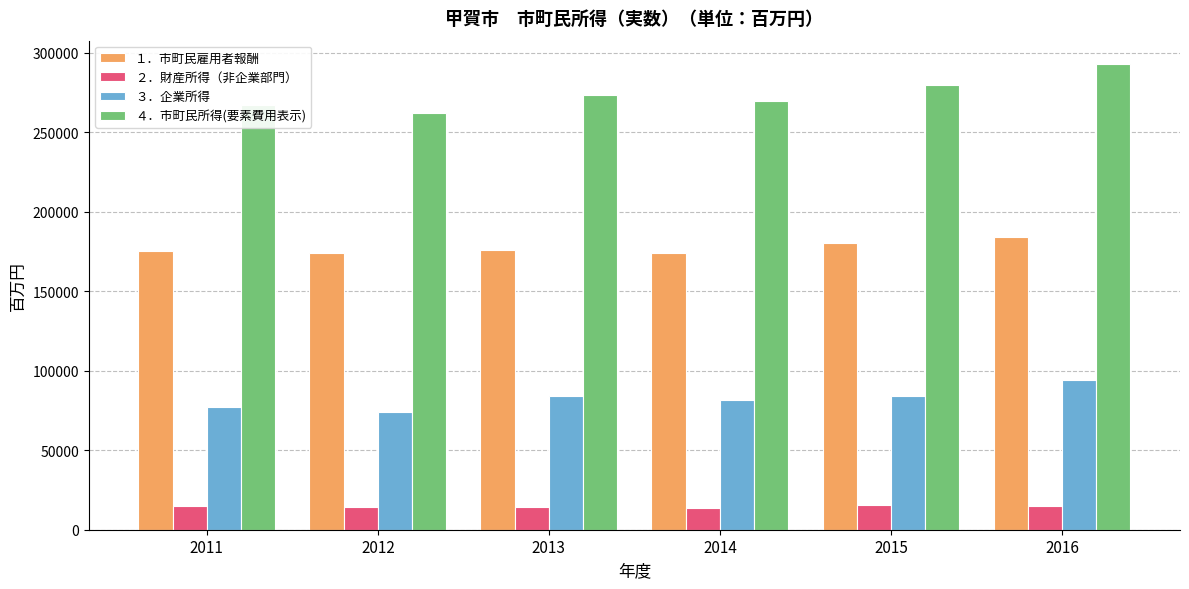

True or false: ２．財産所得（非企業部門） has a value of 14853 at 2011.

True